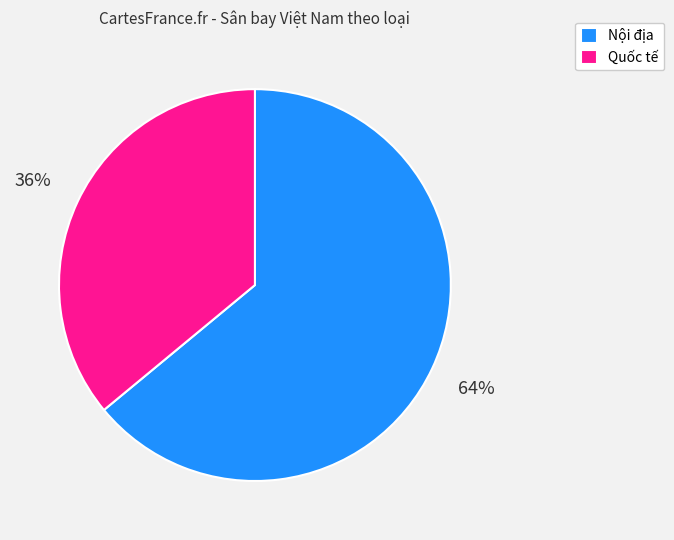

Which category has the smallest portion of the pie?

Quốc tế